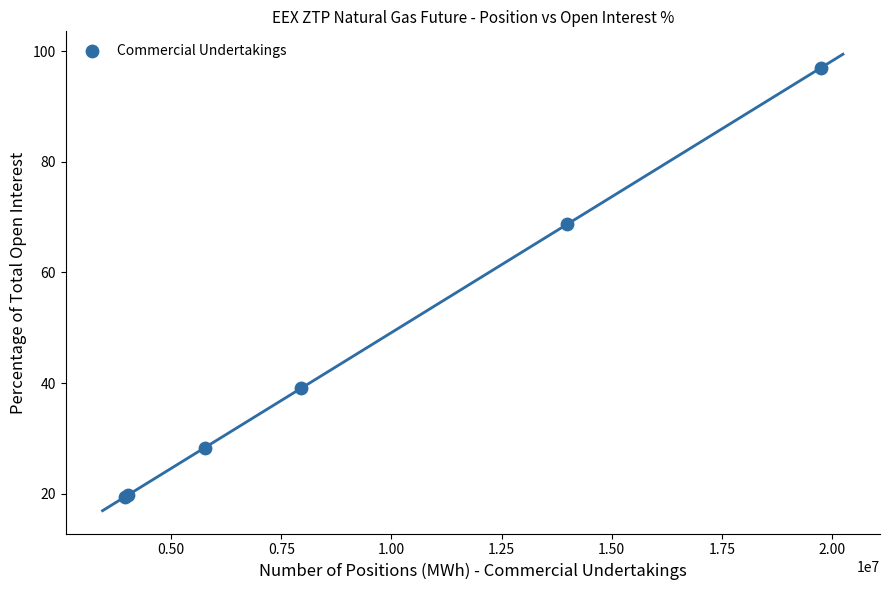

What Y value in the scatter plot is closest to 58?

68.7